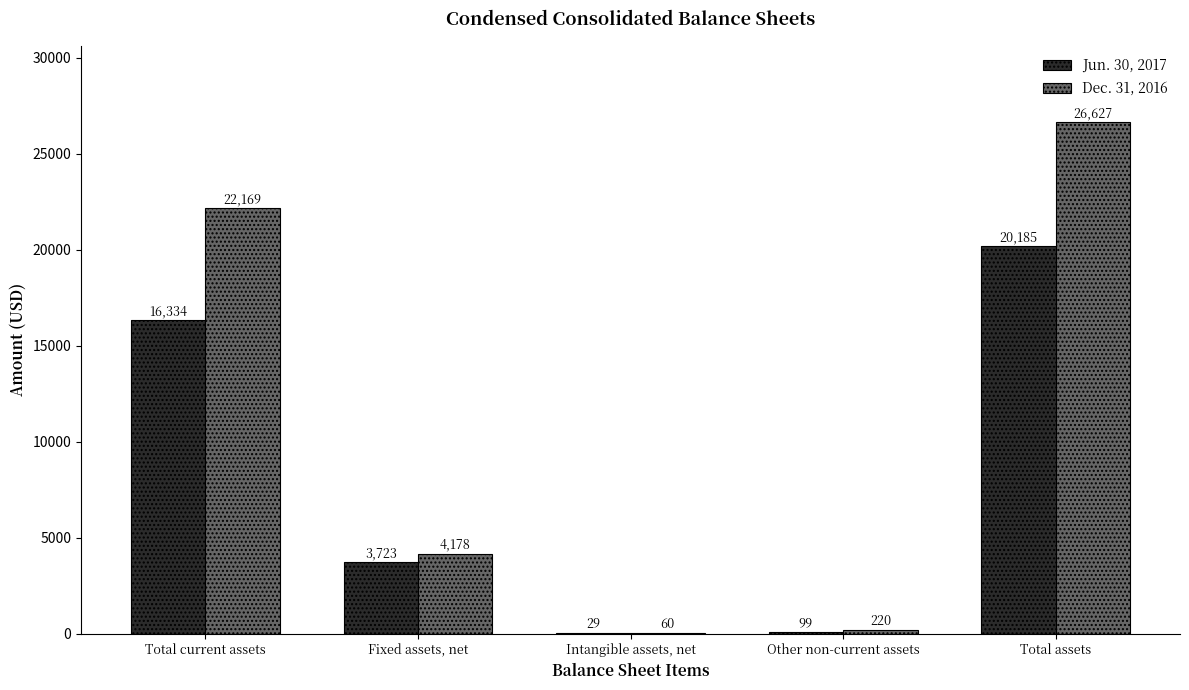

At which label is Jun. 30, 2017 closest to 10107?

Total current assets